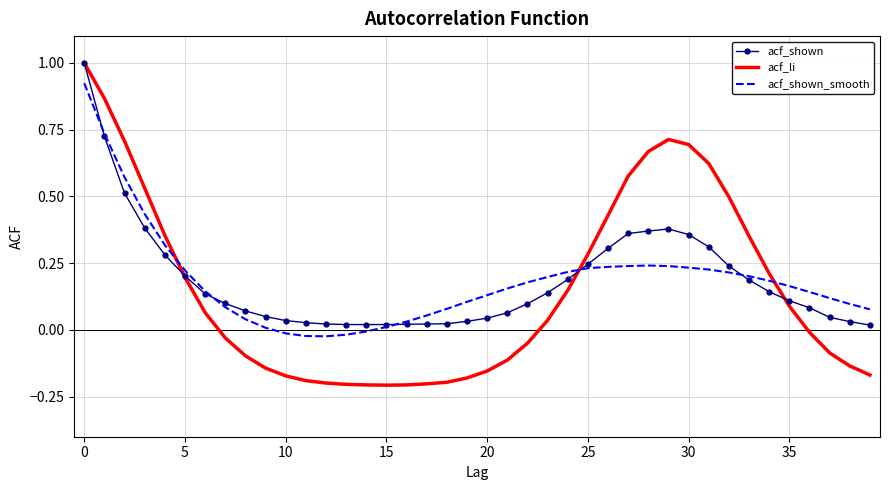

Which series has the widest spread of values?

acf_li